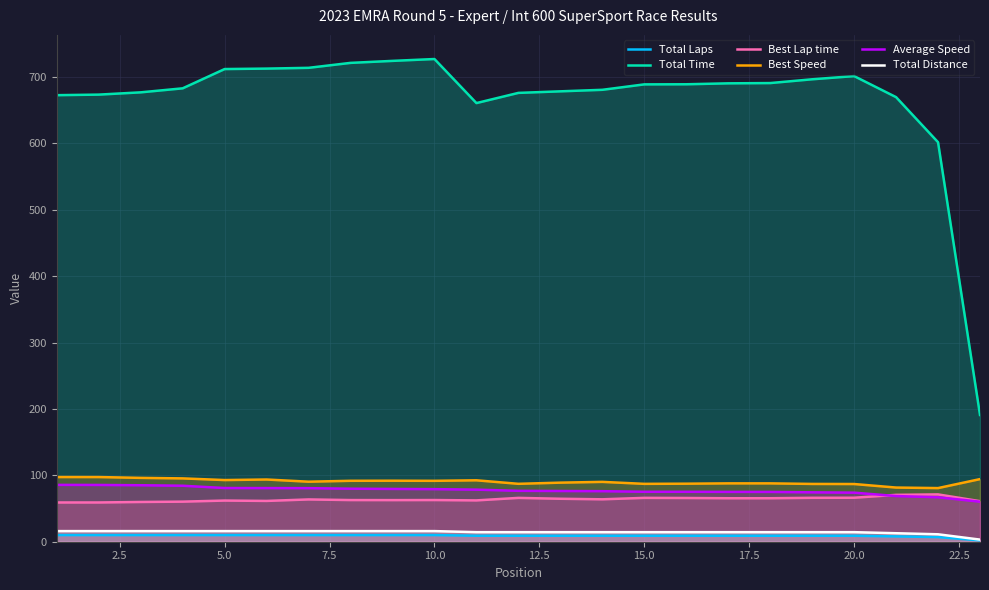

Which series has the largest total across all categories?

Total Time